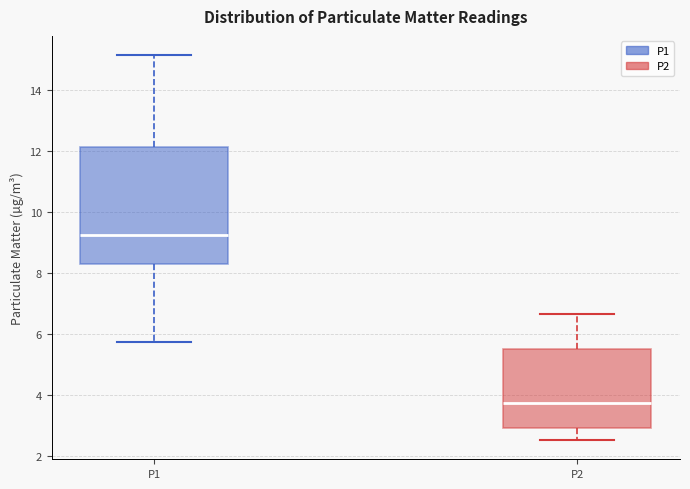

Which box is the tallest, from its lower edge to its upper edge?

P1